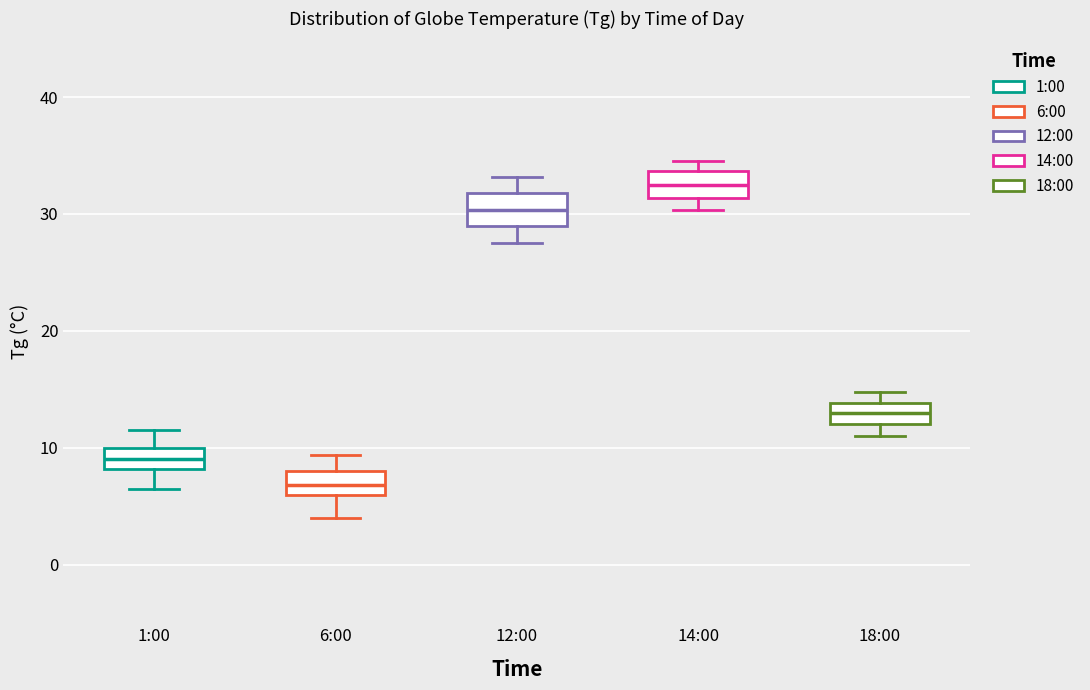

Reading left to right, read every box against the y-axis: the position of its median line, the range the box covers, and the ends of its whiskers. The values are not printed on the chart, so give them approximately, as read against the axis.

1:00: median 9, box 8 to 10, whiskers 7 to 12
6:00: median 7, box 6 to 8, whiskers 4 to 9
12:00: median 30, box 29 to 32, whiskers 28 to 33
14:00: median 33, box 31 to 34, whiskers 30 to 35
18:00: median 13, box 12 to 14, whiskers 11 to 15